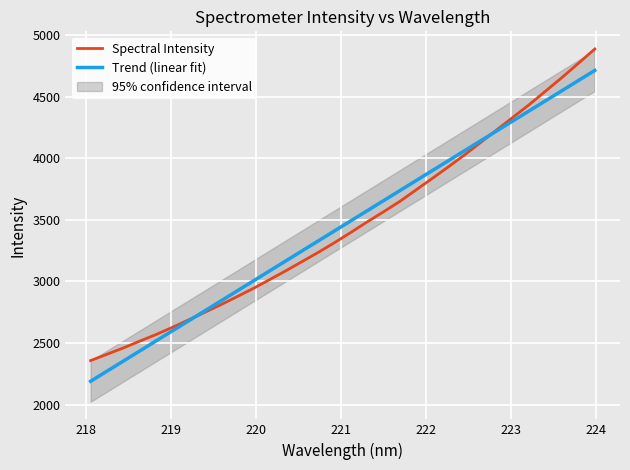

What is the lowest value of the Trend (linear fit) series?

2189.5